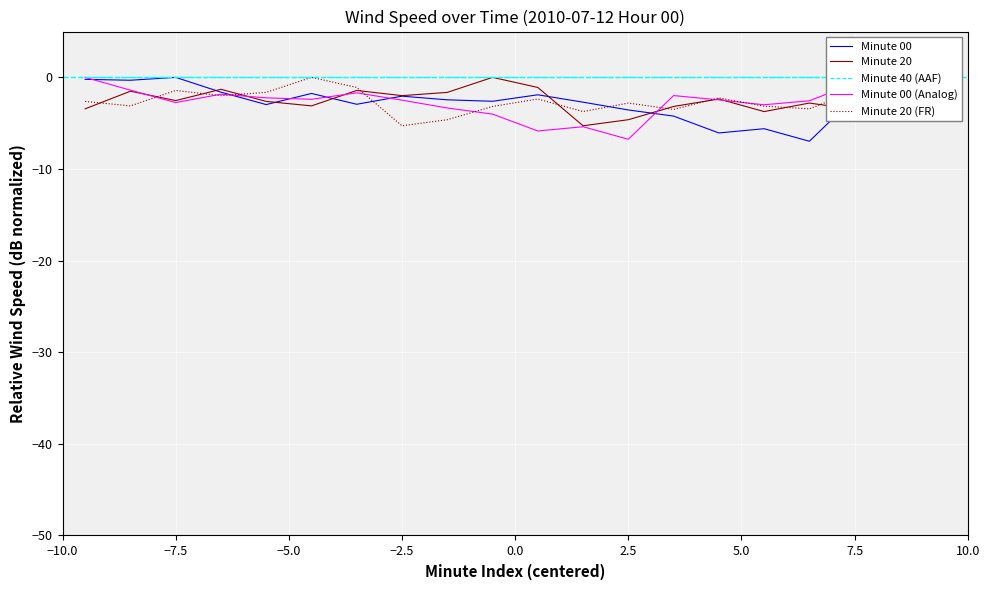

What is the minimum value for Minute 20?

-5.3